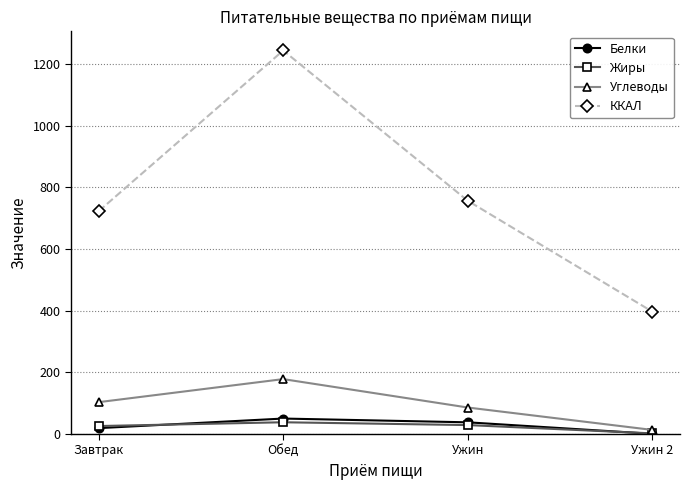

Is the value of Белки at Завтрак greater than the value of Углеводы at Завтрак?

No